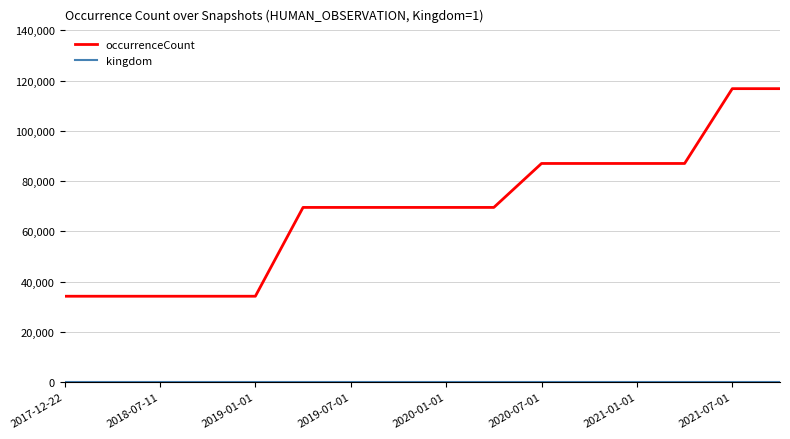

What is the greatest value displayed?

116795